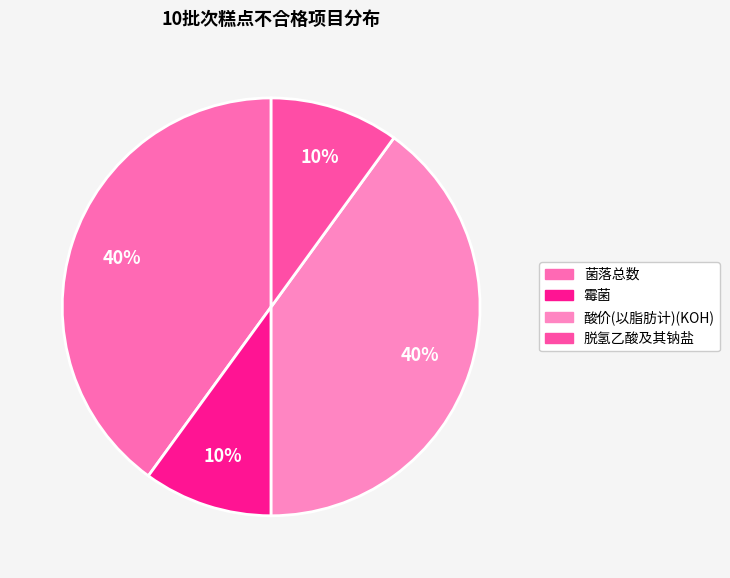

Which has a higher value, 酸价(以脂肪计)(KOH) or 菌落总数?

酸价(以脂肪计)(KOH)